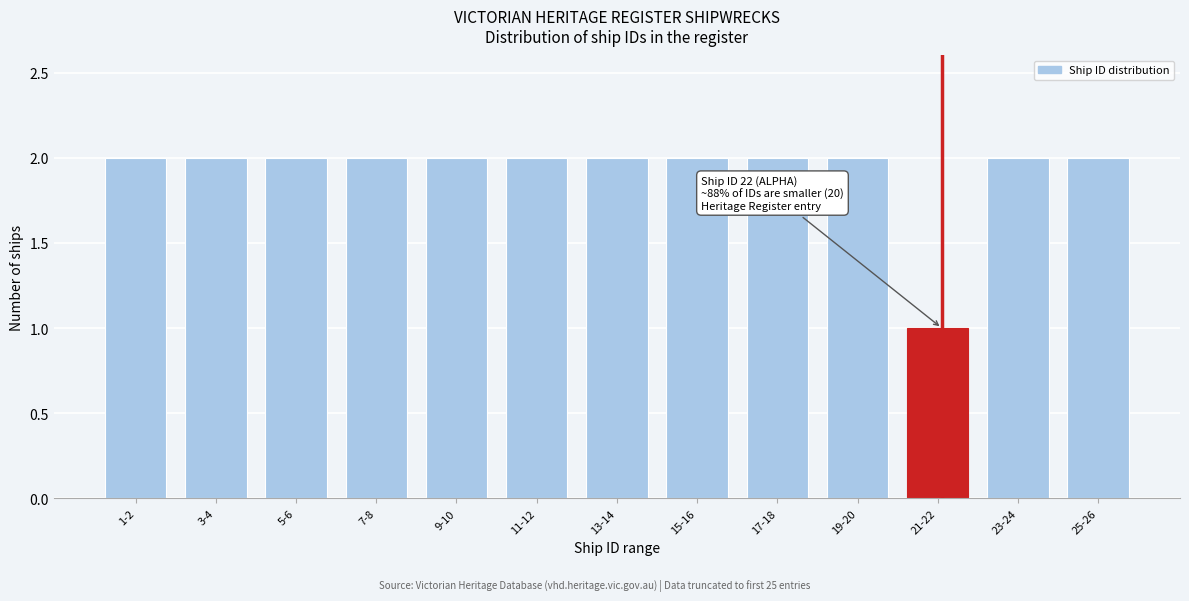

Reading left to right, transcribe all the data shown in this chart.

1-2=2	3-4=2	5-6=2	7-8=2	9-10=2	11-12=2	13-14=2	15-16=2	17-18=2	19-20=2	21-22=1	23-24=2	25-26=2